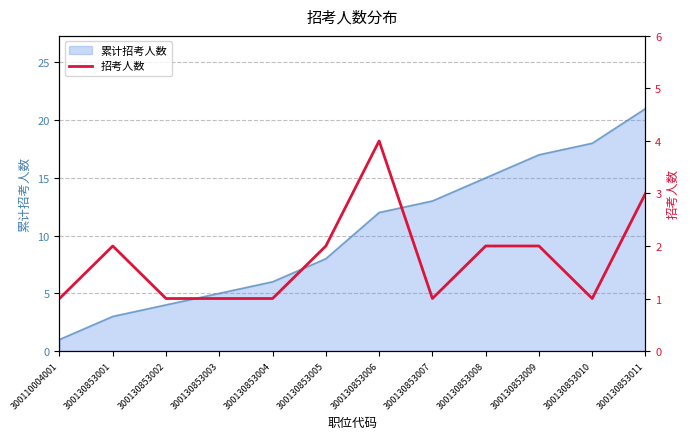

The value at 300130853003 is 1. True or false?

False